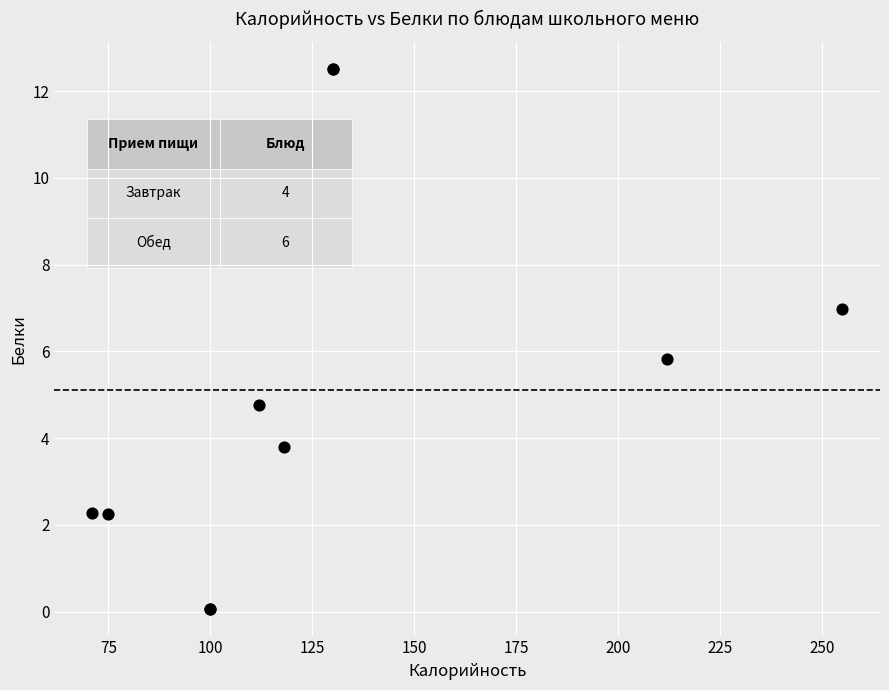

What Y value in the scatter plot is closest to 6?

5.8